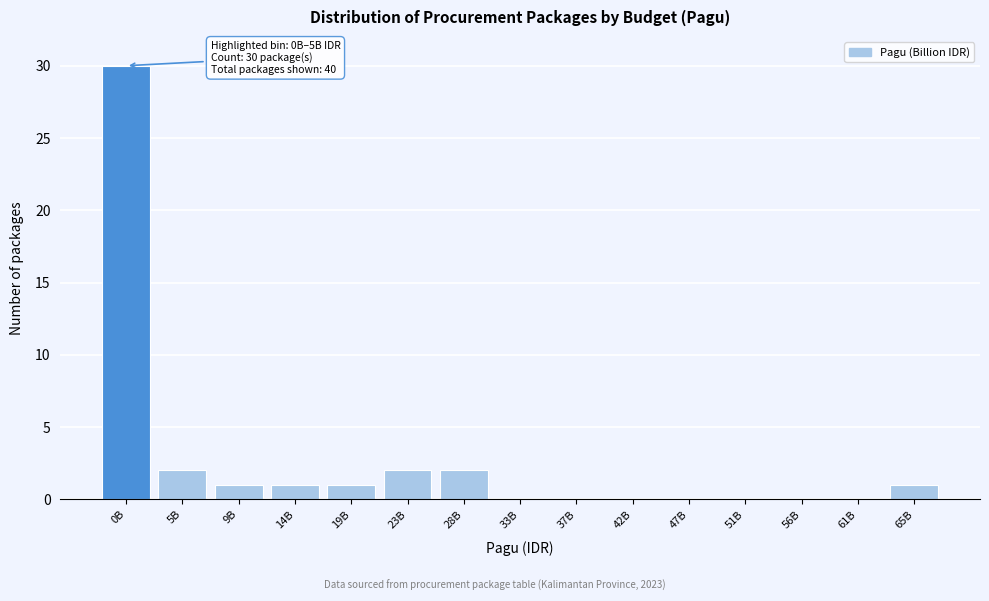

Reading left to right, what are all the values shown in this chart?

0B=30	5B=2	9B=1	14B=1	19B=1	23B=2	28B=2	33B=0	37B=0	42B=0	47B=0	51B=0	56B=0	61B=0	65B=1